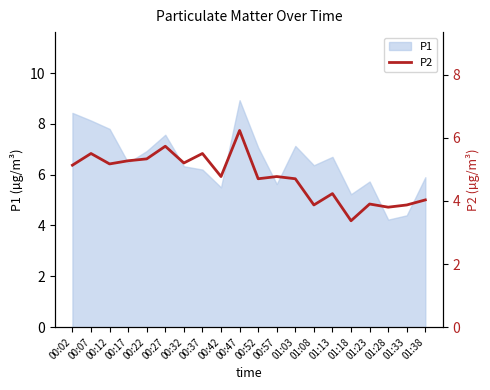

Does the chart have visible grid lines?

No